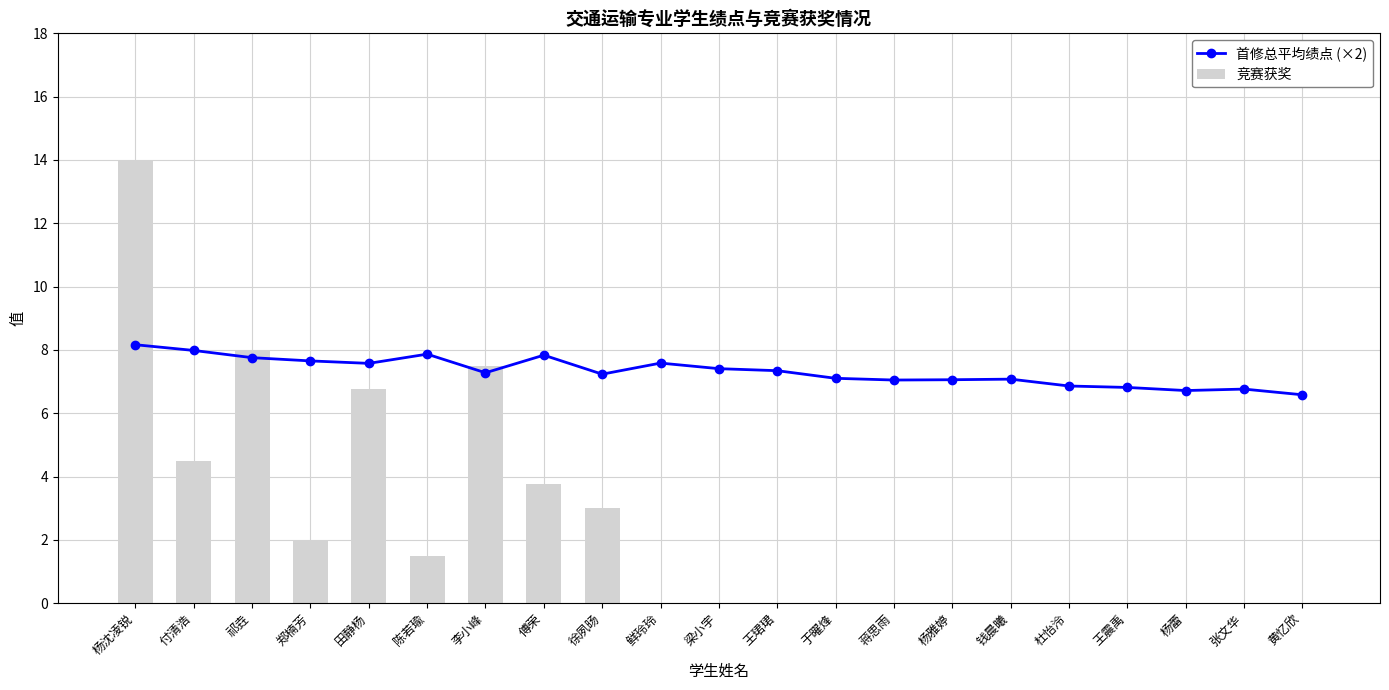

What position from the right is 王震禹?

4